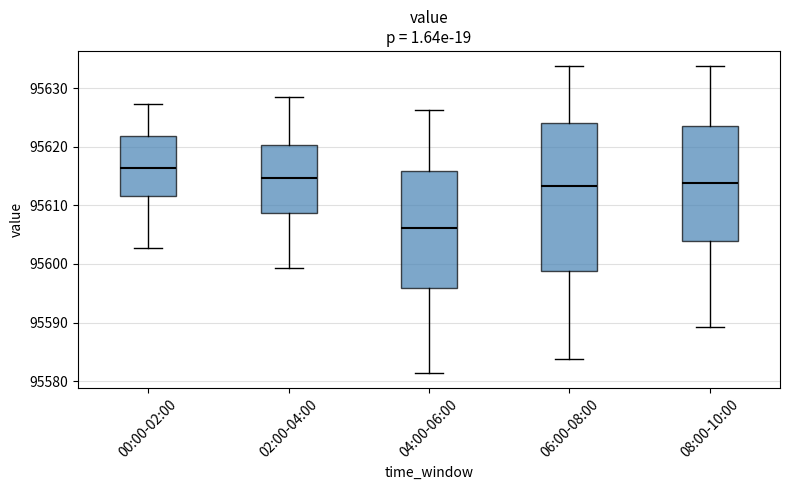

Which box's median line is the lowest?

04:00-06:00